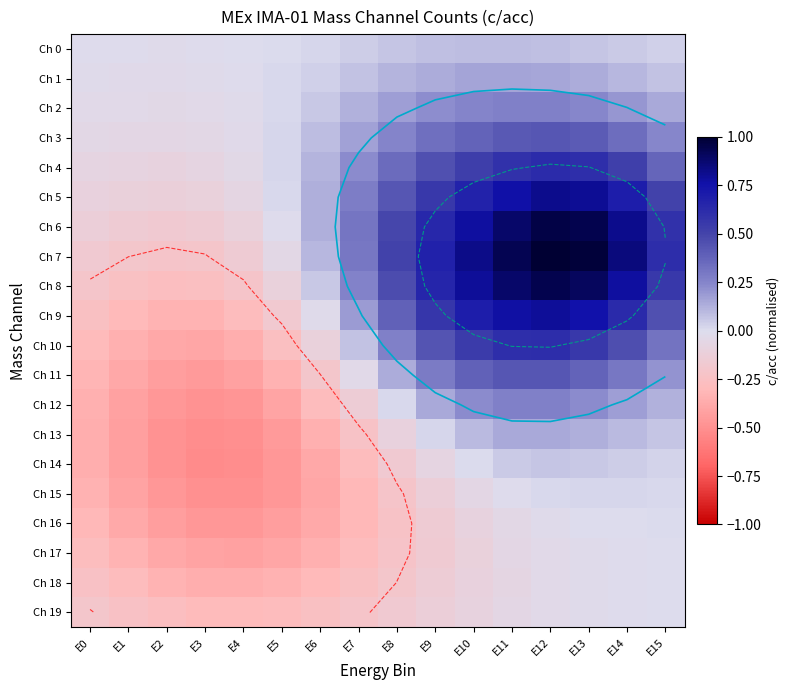

Which series has the widest spread of values?

Ch 7